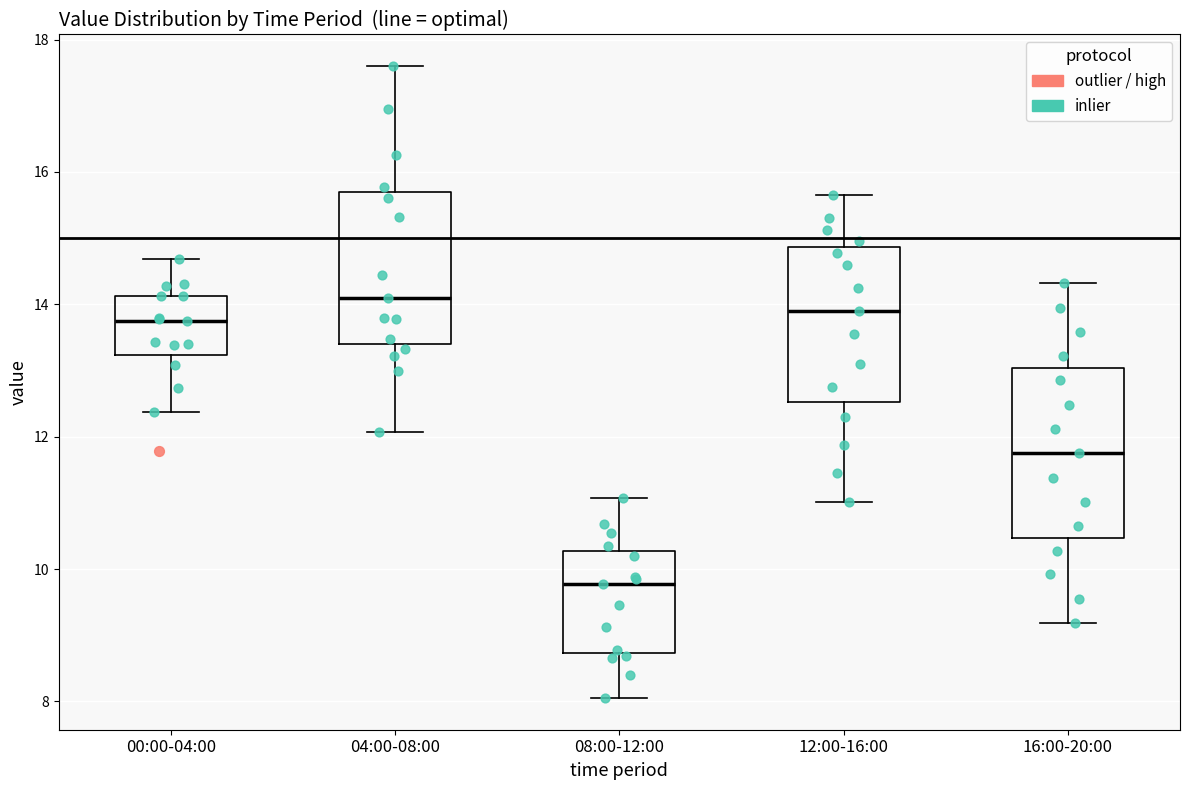

Reading left to right, transcribe this box plot: for each box, give where its median line is, the range the box spans, and where its two whiskers end, as read against the y-axis. The values are not printed on the chart, so give them approximately, as read against the axis.

00:00-04:00: median 13.8, box 13.2 to 14.2, whiskers 12.4 to 14.6
04:00-08:00: median 14.2, box 13.4 to 15.6, whiskers 12.0 to 17.6
08:00-12:00: median 9.8, box 8.8 to 10.2, whiskers 8.0 to 11.0
12:00-16:00: median 14.0, box 12.6 to 14.8, whiskers 11.0 to 15.6
16:00-20:00: median 11.8, box 10.4 to 13.0, whiskers 9.2 to 14.4